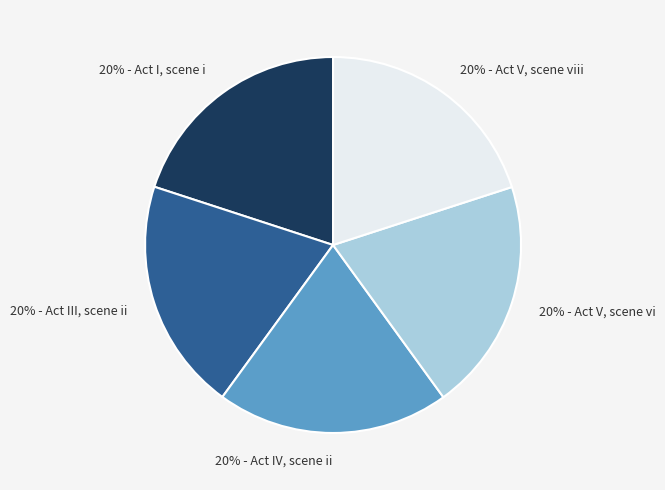

What percentage is the 20% - Act IV, scene ii slice, to the nearest percent?

20%